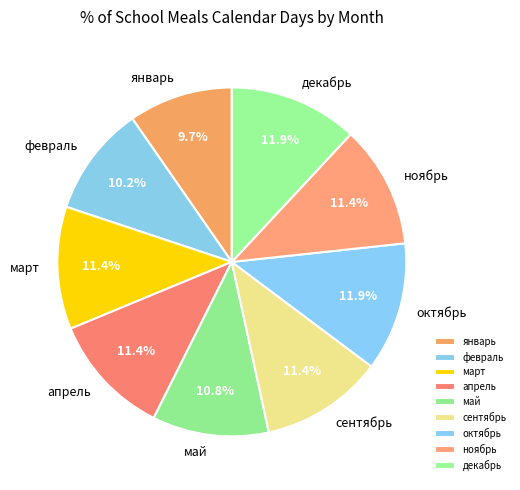

What percentage is the март slice, to the nearest percent?

11%